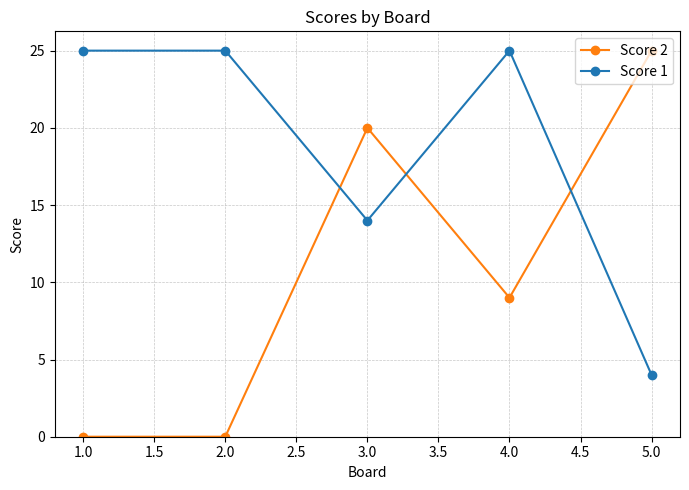

What is the difference between the highest and lowest values at 2.0?

25